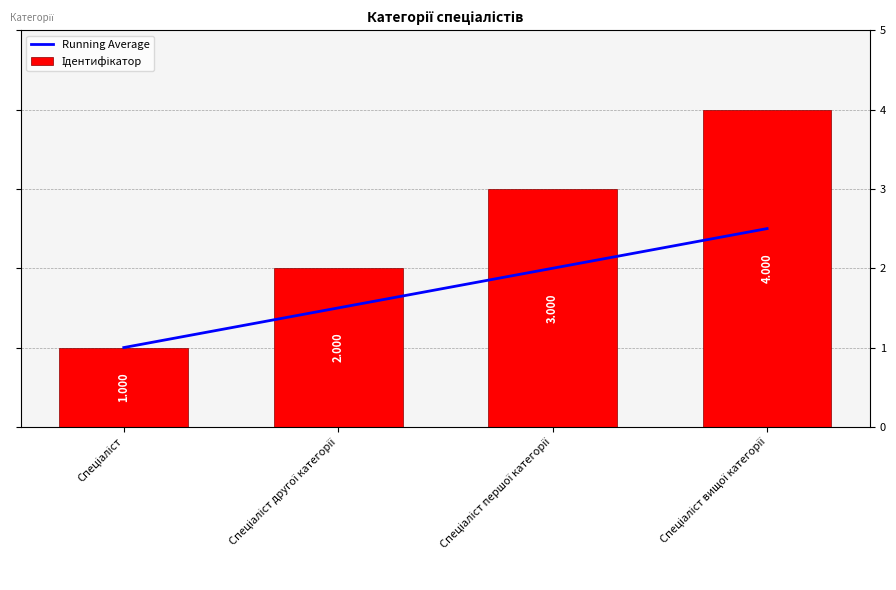

Reading right to left, extract all data points from this chart.

Running Average: Спеціаліст вищої категорії=2.5	Спеціаліст першої категорії=2.0	Спеціаліст другої категорії=1.5	Спеціаліст=1.0
Ідентифікатор: Спеціаліст вищої категорії=4.0	Спеціаліст першої категорії=3.0	Спеціаліст другої категорії=2.0	Спеціаліст=1.0